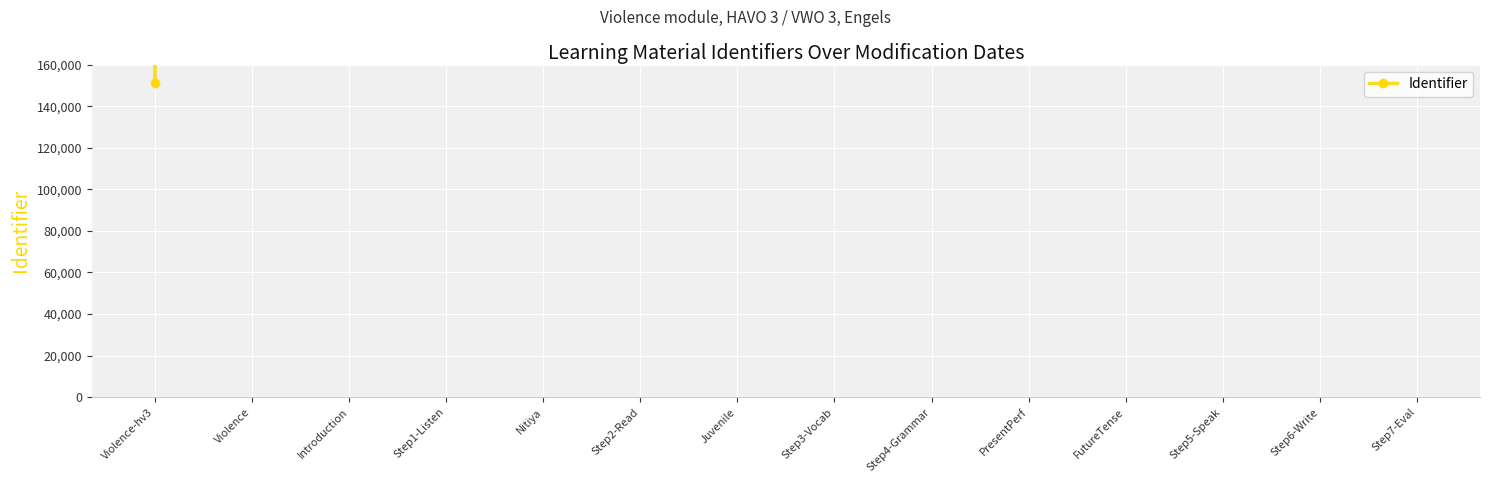

What is the value of the 7th point from the left?

5556045